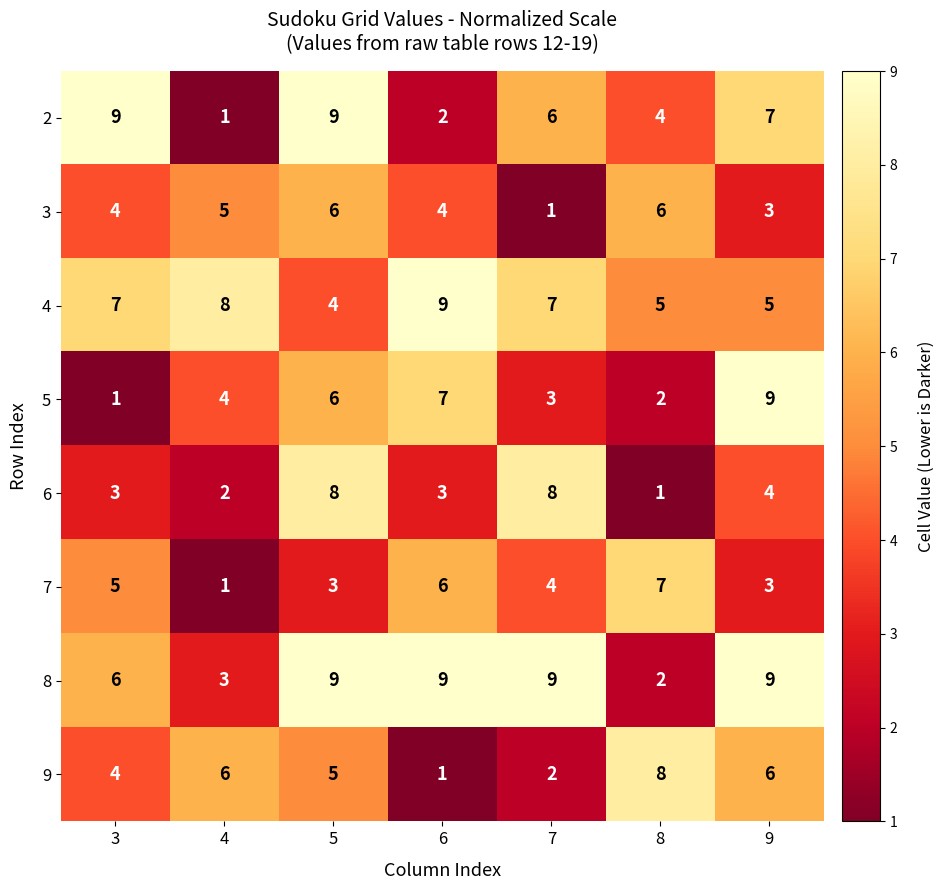

How many categories are shown in the chart?

7